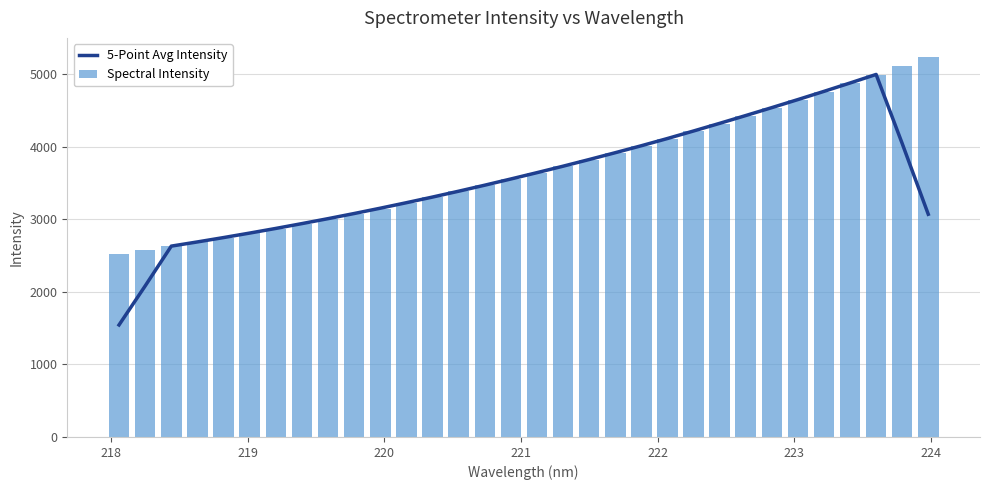

What is the value of the Spectral Intensity bar at the 30th from the left?

4991.4